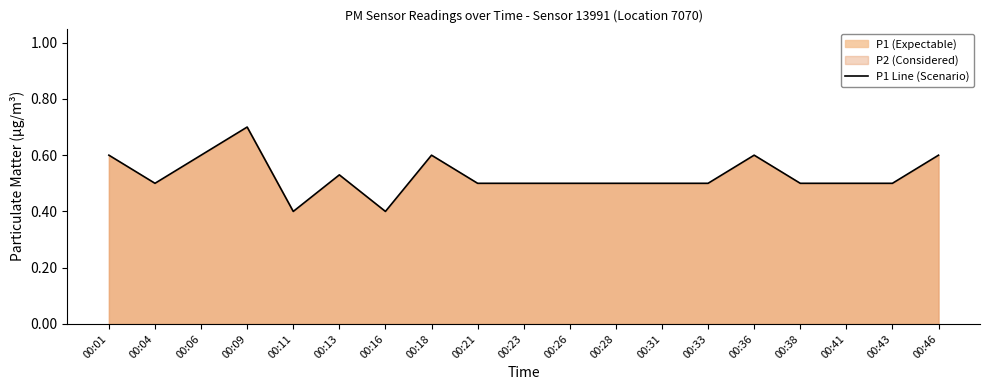

What is the difference between the maximum and minimum values?

0.3